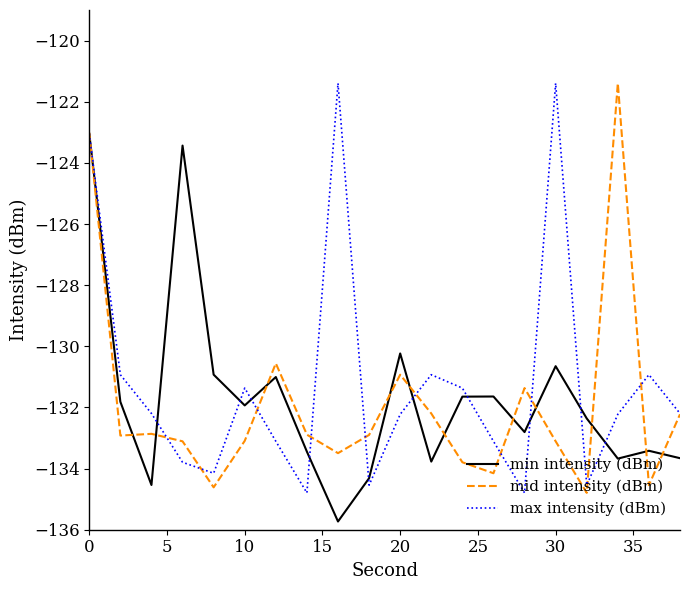

What is the minimum value for min intensity (dBm)?

-135.7